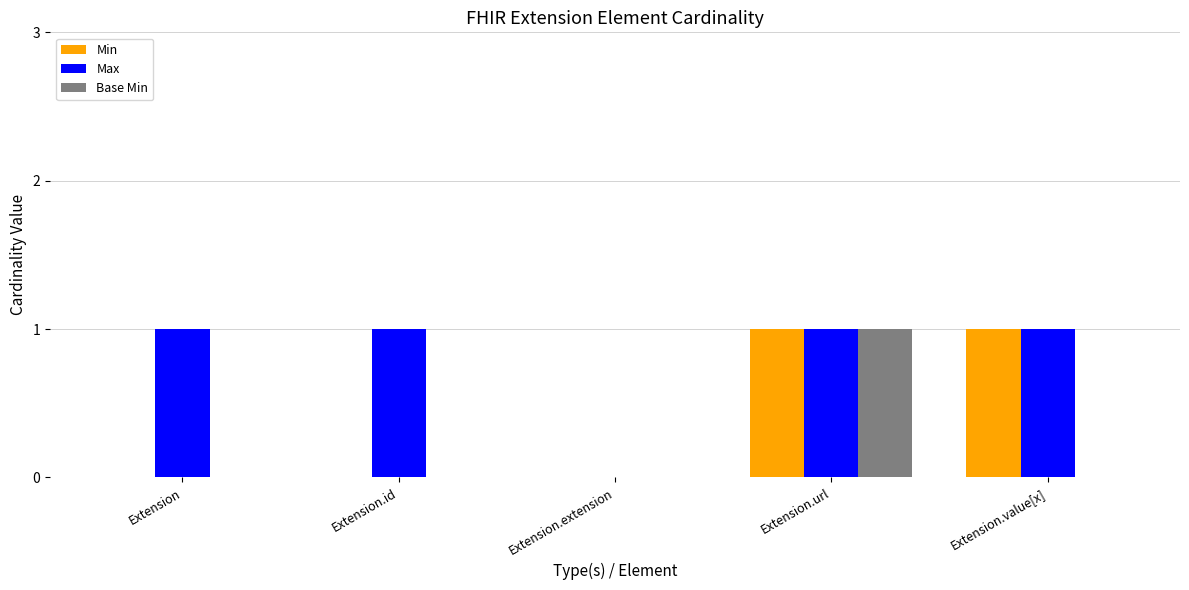

What is the sum of all Max values?

4